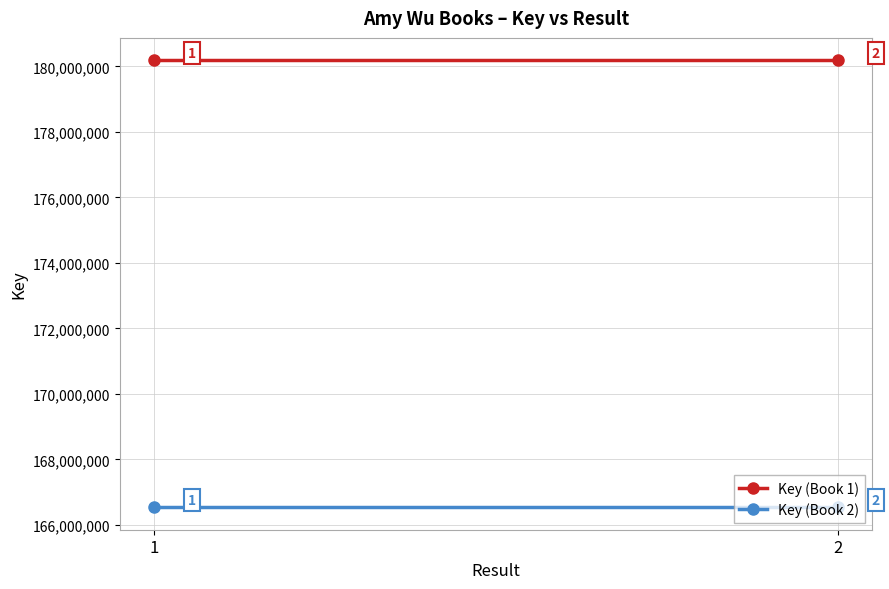

Which series changed the most between 1 and 2?

Key (Book 1)